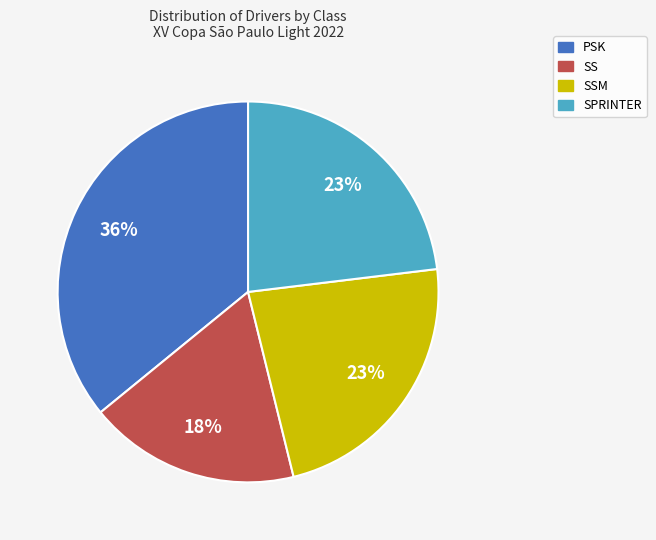

Is there a majority slice in this chart?

No